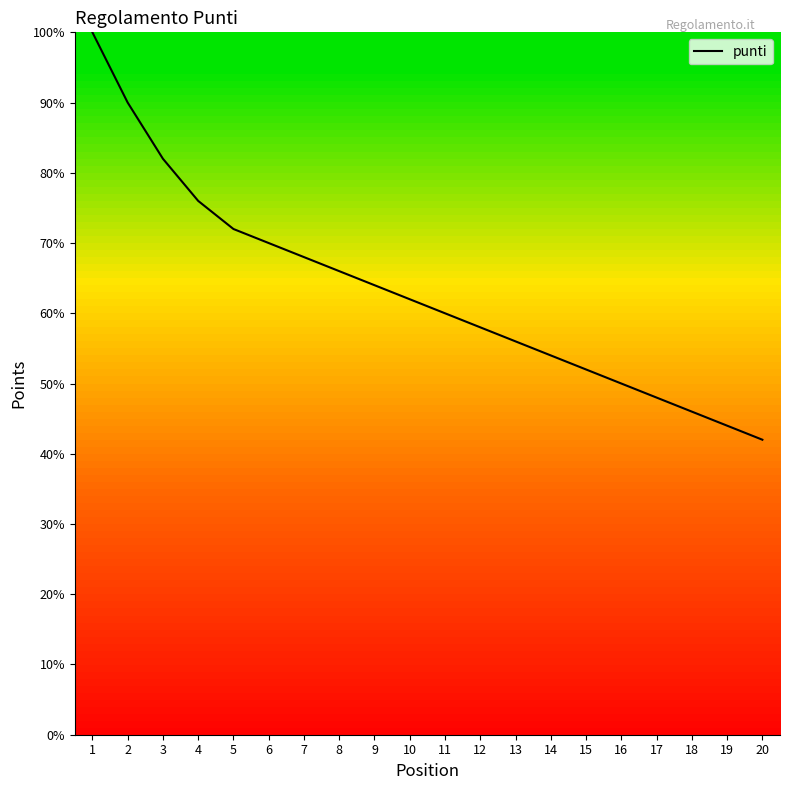

What is the minimum value shown in the chart?

42.0